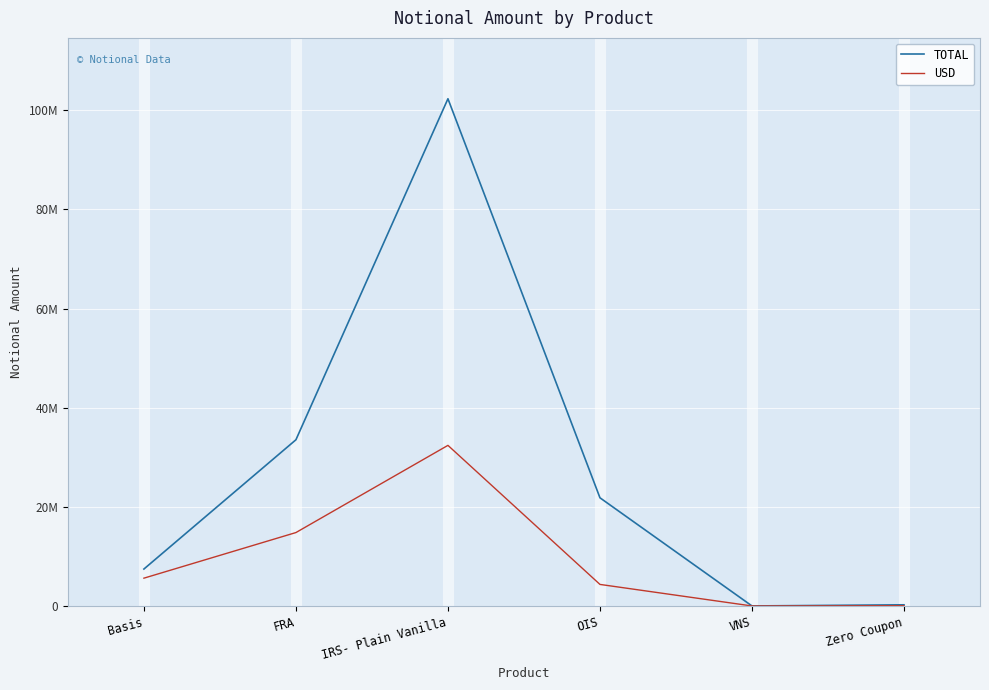

Is the value of TOTAL at VNS greater than the value of USD at Zero Coupon?

No